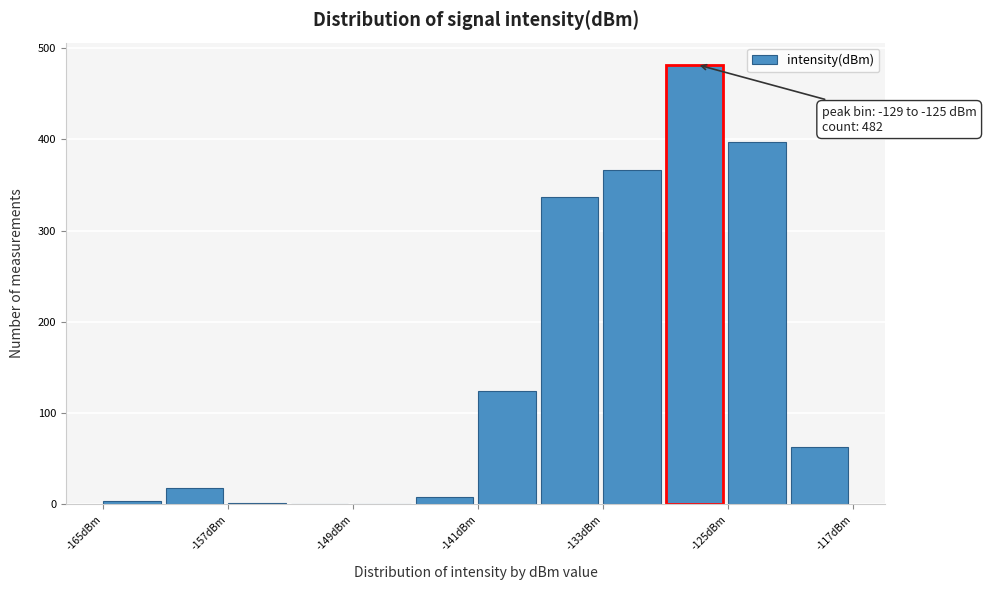

Over which range of the x-axis is the bar tallest?

-129 to -125